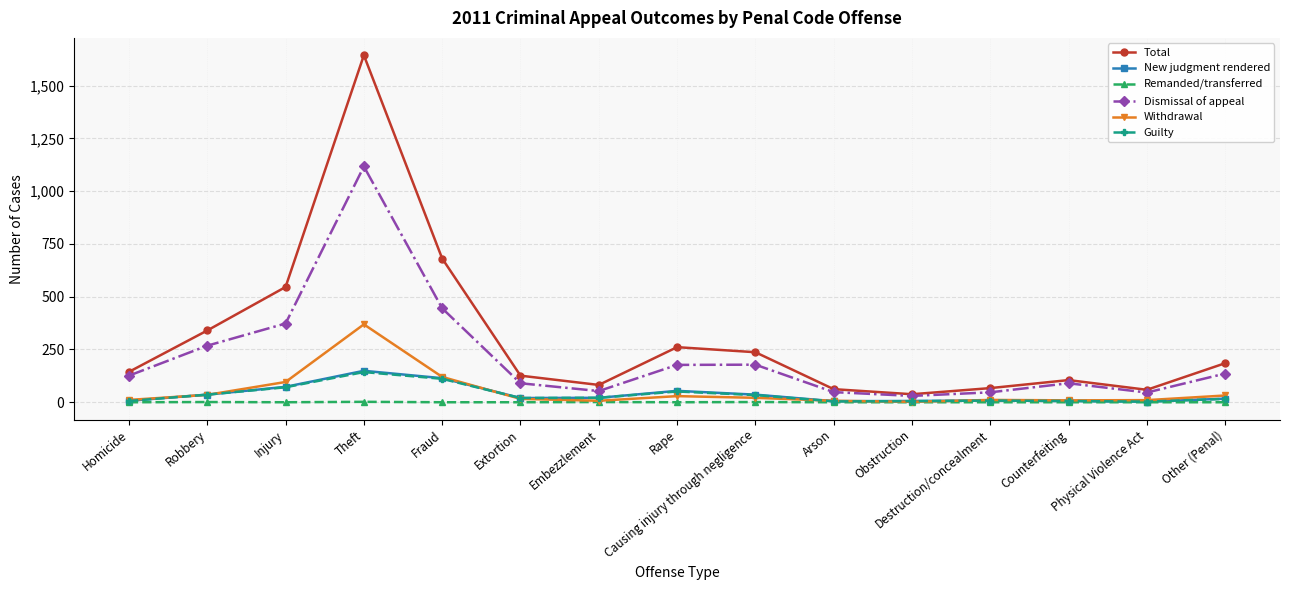

What is the label of the 2nd point from the right?

Physical Violence Act